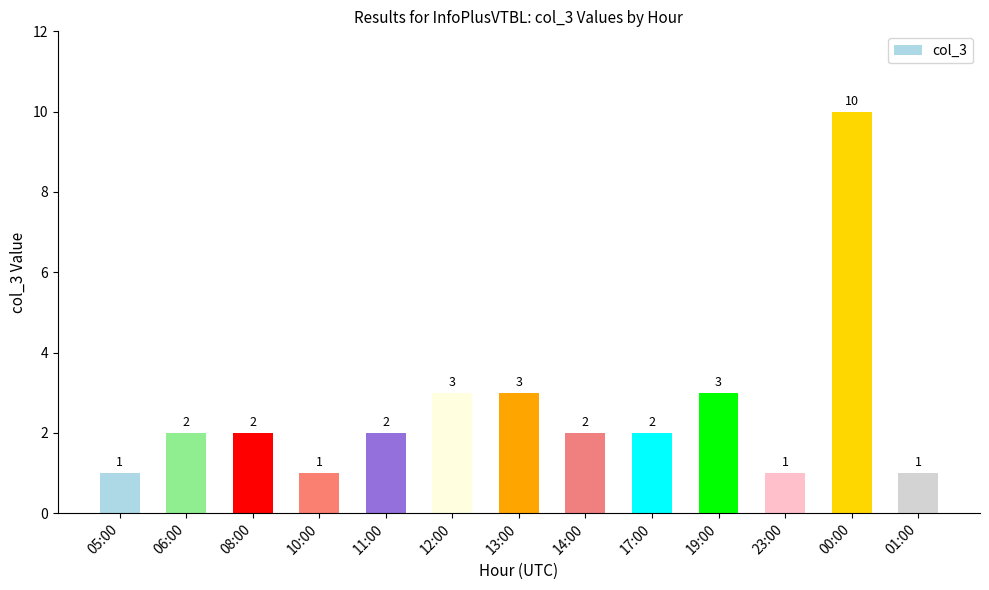

The value at 01:00 is 0. True or false?

False